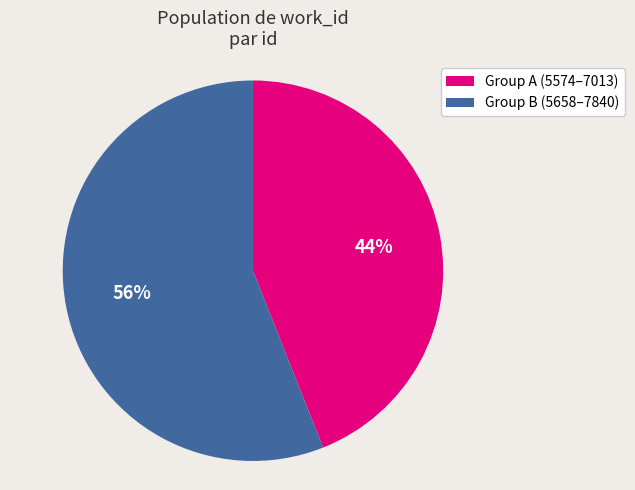

Count the number of slices in the pie.

2